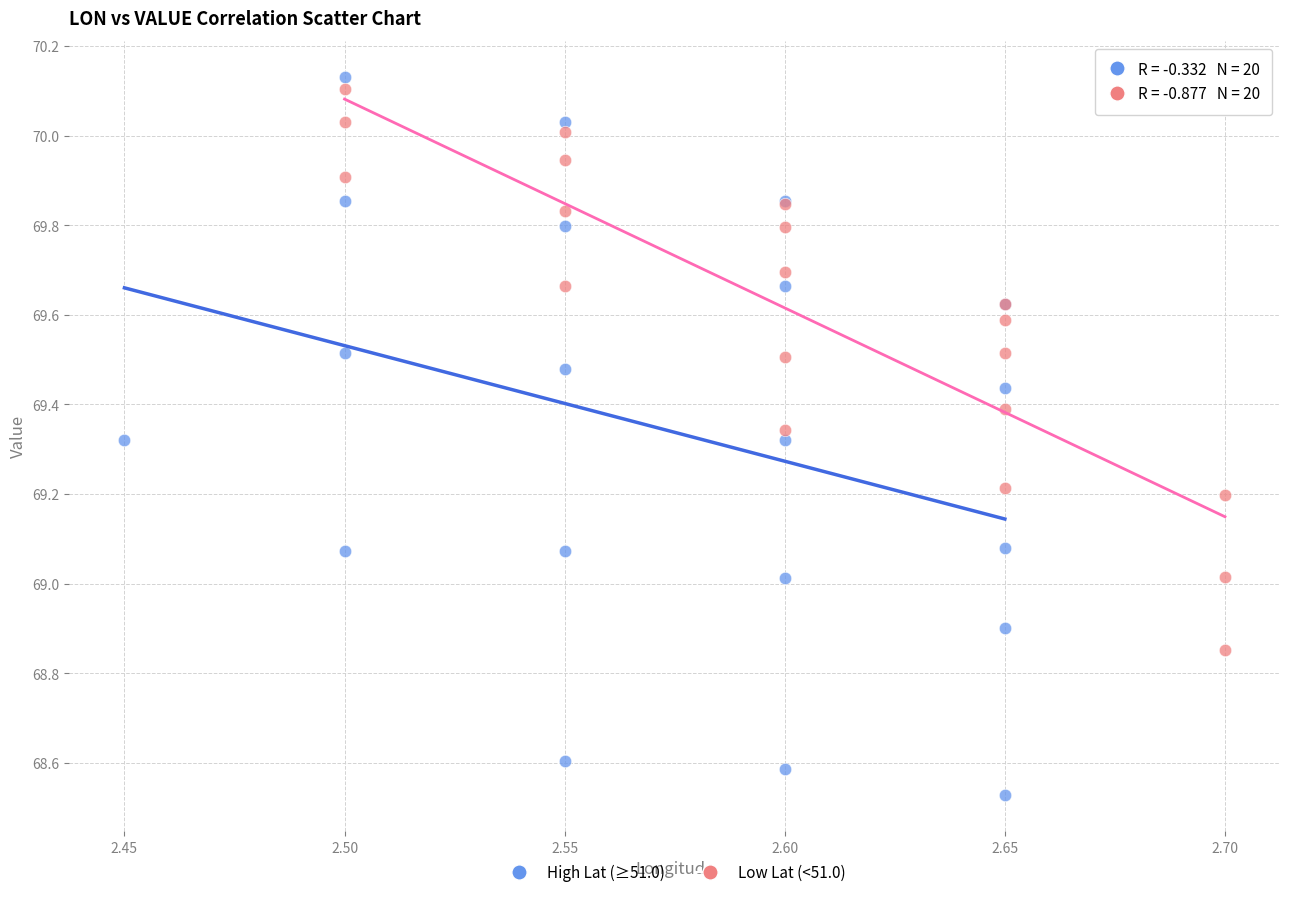

Which series has the largest Y range (max minus min)?

High Lat (≥51.0)